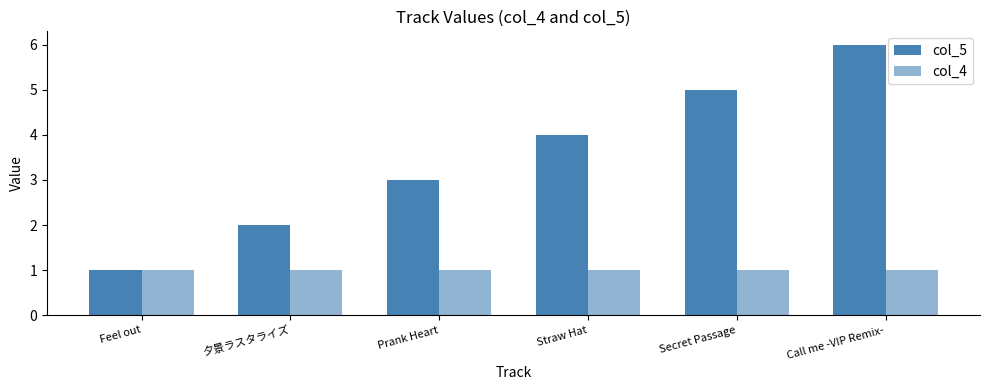

Count the number of data series in this chart.

2